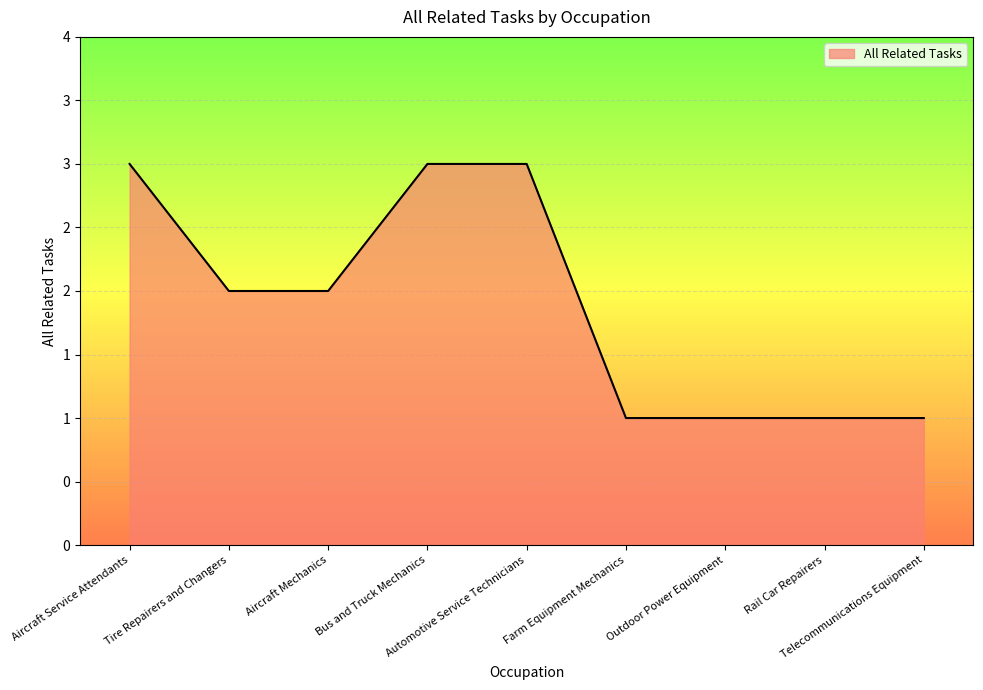

What is the label of the 8th point from the left?

Rail Car Repairers